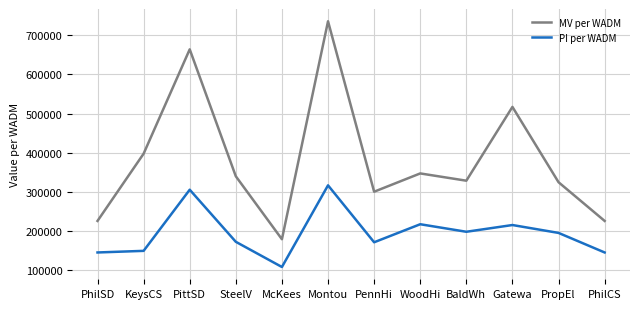

True or false: PI per WADM and MV per WADM intersect in this chart.

False